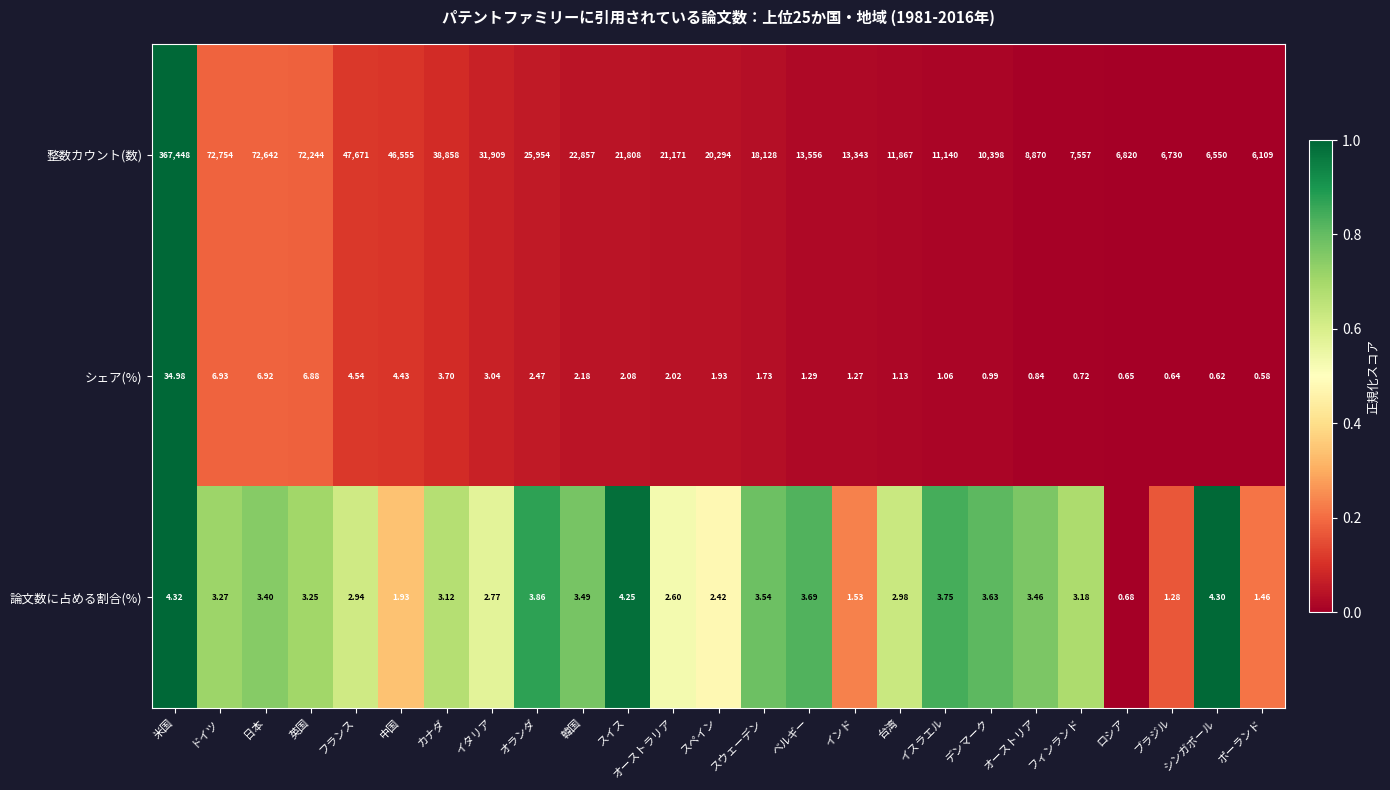

Which category has the highest value in the 整数カウント(数) series?

米国